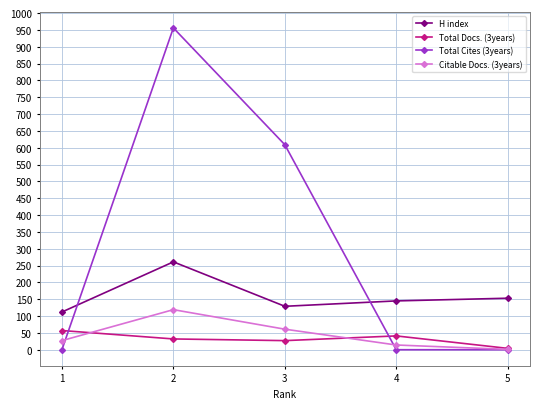

What is the value of the H index point at the 2nd from the left?

261